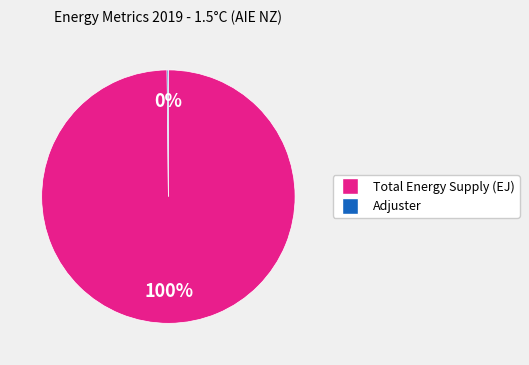

The Total Energy Supply (EJ) slice represents 100% of the pie. True or false?

True